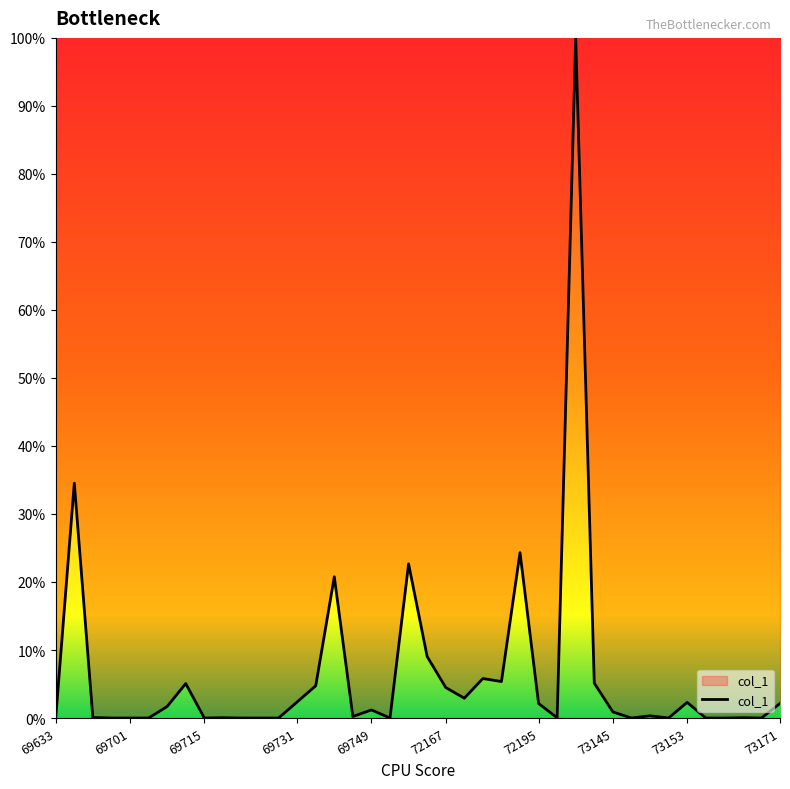

Reading left to right, transcribe all the data shown in this chart.

0.0	34.5	0.1	0.0	0.0	0.0	1.7	5.1	0.0	0.0	0.0	0.0	0.0	2.4	4.7	20.8	0.2	1.2	0.0	22.7	9.0	4.5	2.9	5.8	5.4	24.3	2.1	0.0	100.0	5.1	0.9	0.0	0.3	0.0	2.3	0.0	0.0	0.0	0.0	2.1